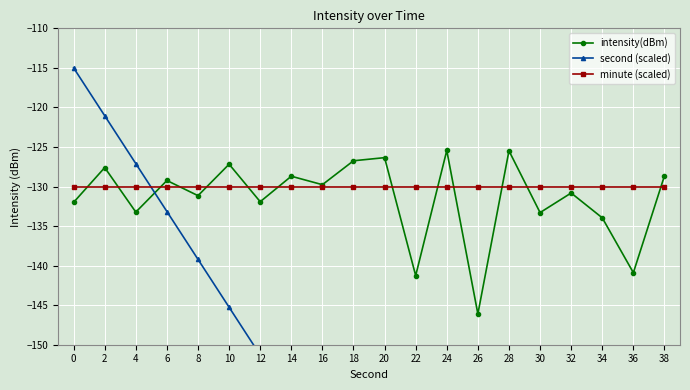

The second (scaled) series shows -163.4 at 16. True or false?

True